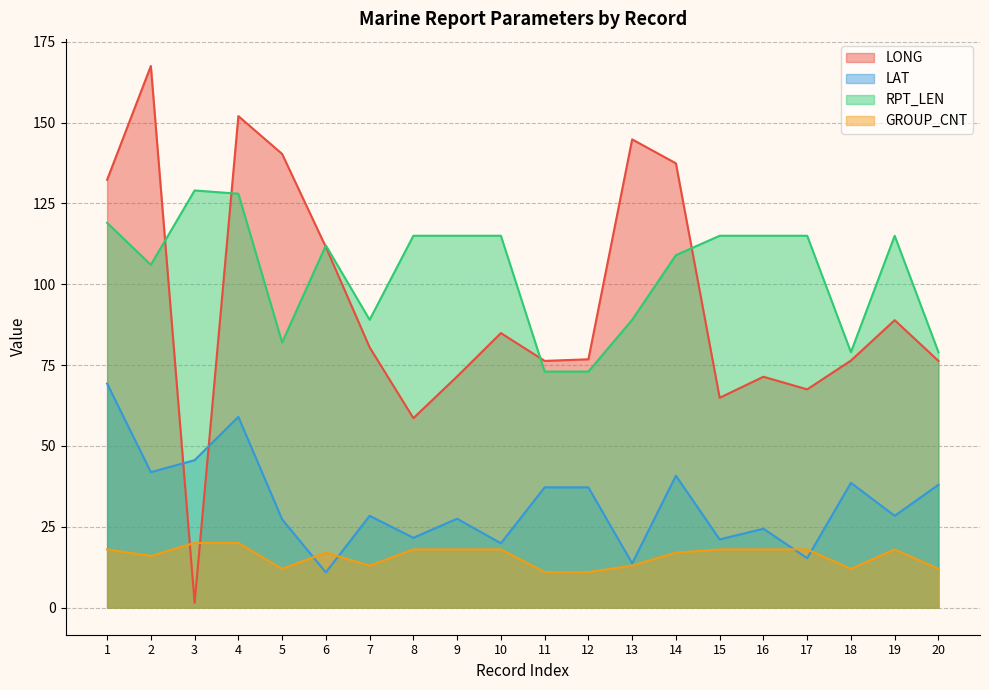

List the labels in order of LONG value, largest first.

2, 4, 13, 5, 14, 1, 6, 19, 10, 7, 12, 18, 11, 20, 9, 16, 17, 15, 8, 3